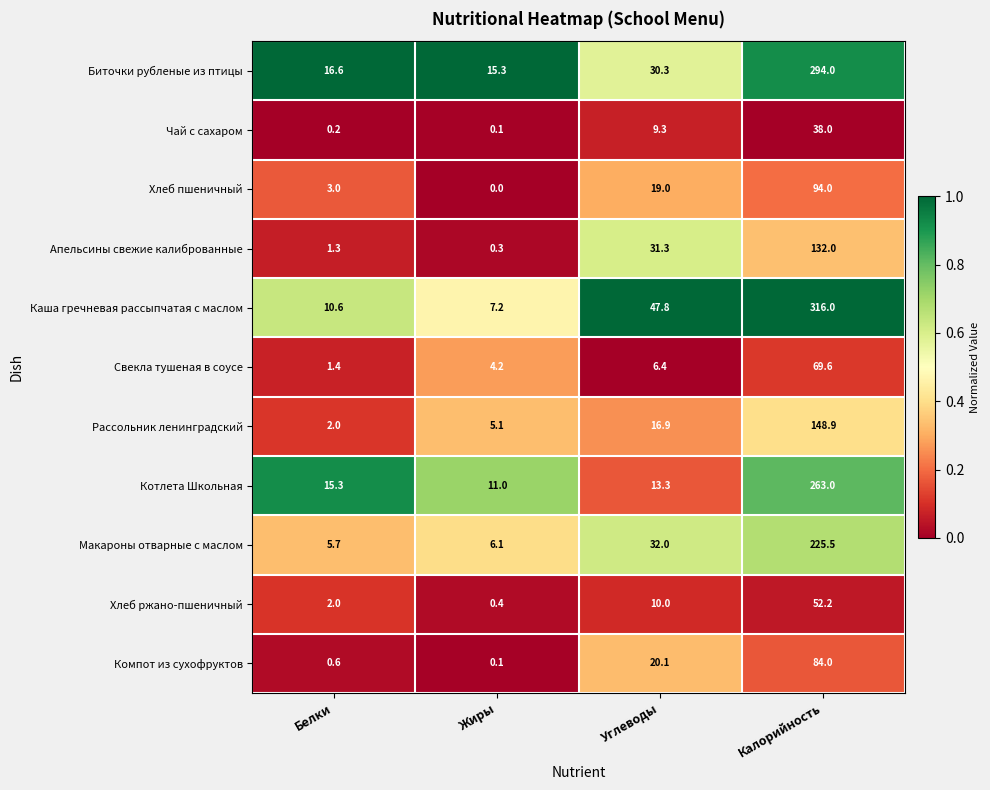

Which series has the largest range (max minus min)?

Каша гречневая рассыпчатая с маслом